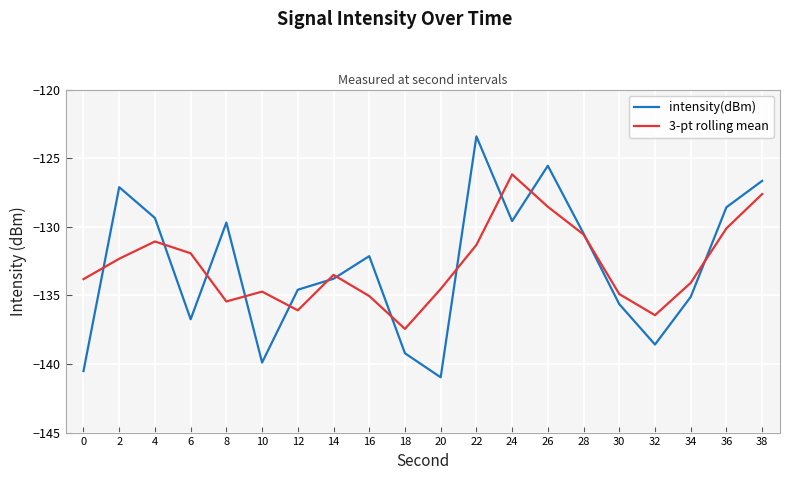

How many lines are shown in the chart?

2